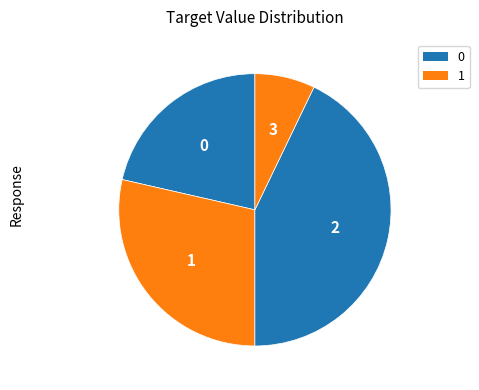

How many segments does this pie chart have?

4